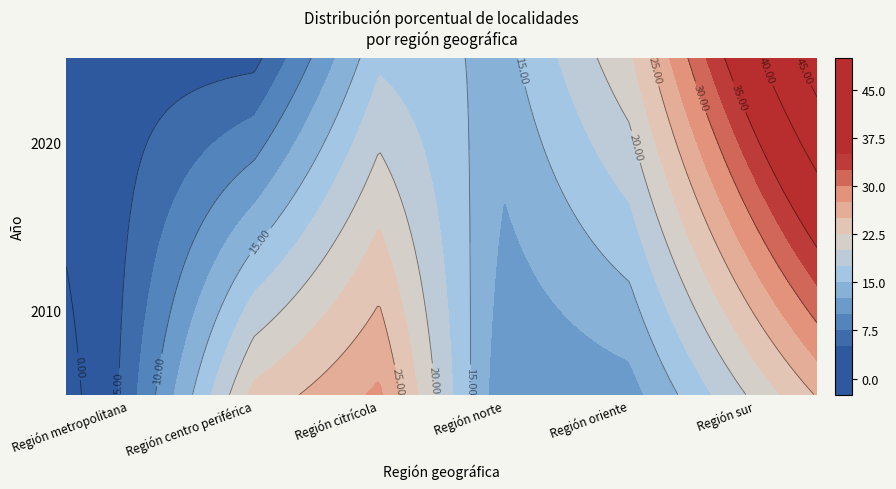

The 2020 series shows 8.0 at Región norte. True or false?

False